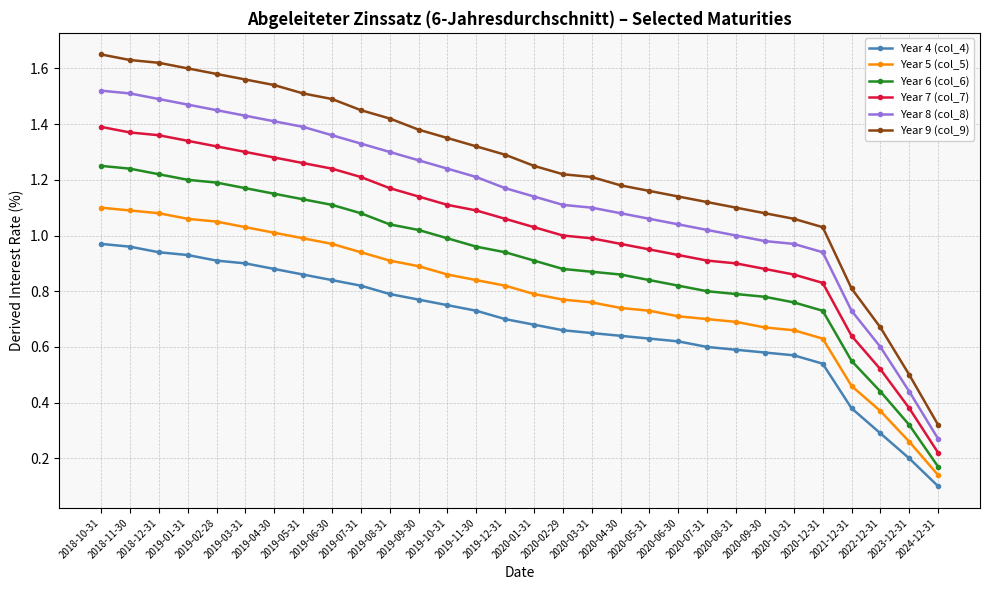

What is the sum of all Year 9 (col_9) values?

37.2